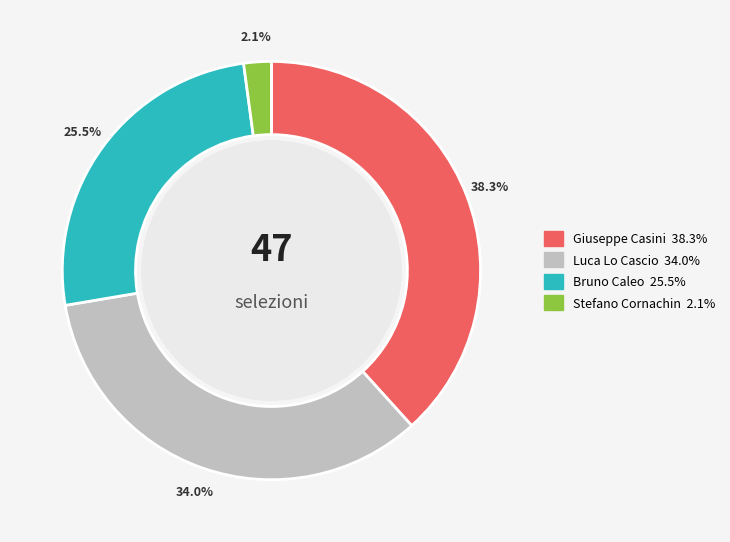

What percentage is the Giuseppe Casini slice, to the nearest percent?

38%